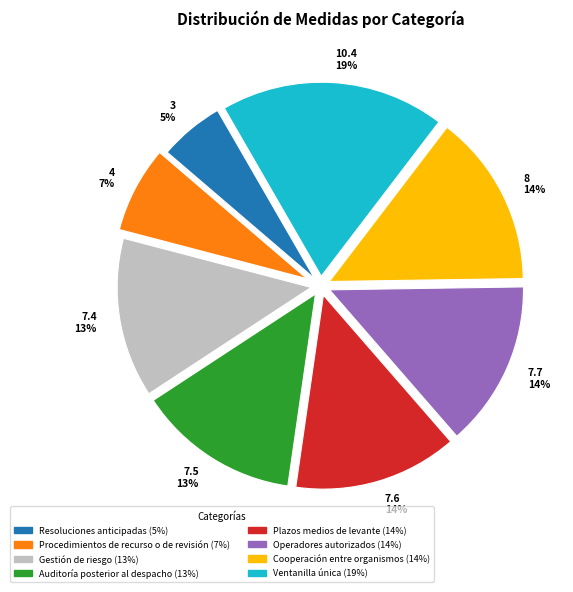

Which slice is the smallest?

3 5%